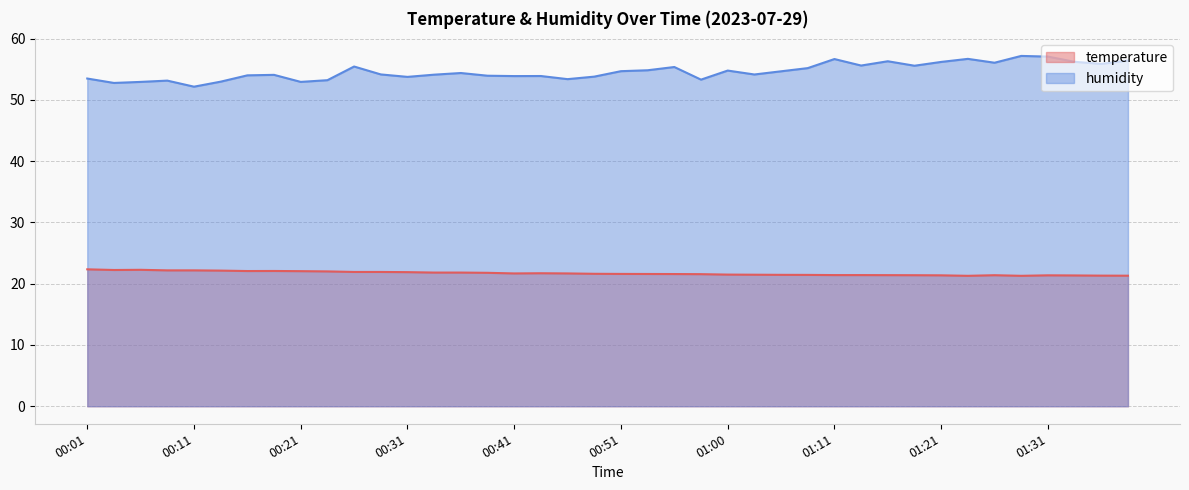

Reading left to right, what are all the values shown in this chart?

temperature: 22.4	22.2	22.3	22.2	22.2	22.1	22.1	22.1	22.1	22.0	21.9	21.9	21.9	21.8	21.8	21.8	21.7	21.7	21.7	21.6	21.6	21.6	21.6	21.6	21.5	21.5	21.4	21.4	21.4	21.4	21.4	21.4	21.4	21.3	21.4	21.3	21.4	21.4	21.3	21.3
humidity: 53.5	52.8	52.9	53.1	52.2	53.0	54.0	54.1	52.9	53.2	55.5	54.2	53.8	54.1	54.4	54.0	53.9	53.9	53.4	53.8	54.7	54.8	55.4	53.3	54.8	54.1	54.7	55.2	56.7	55.6	56.3	55.6	56.2	56.7	56.1	57.2	57.1	56.2	55.9	56.4